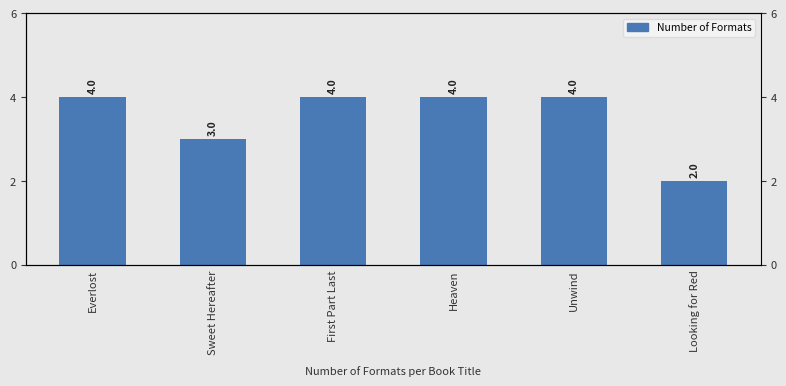

What is the smallest value displayed?

2